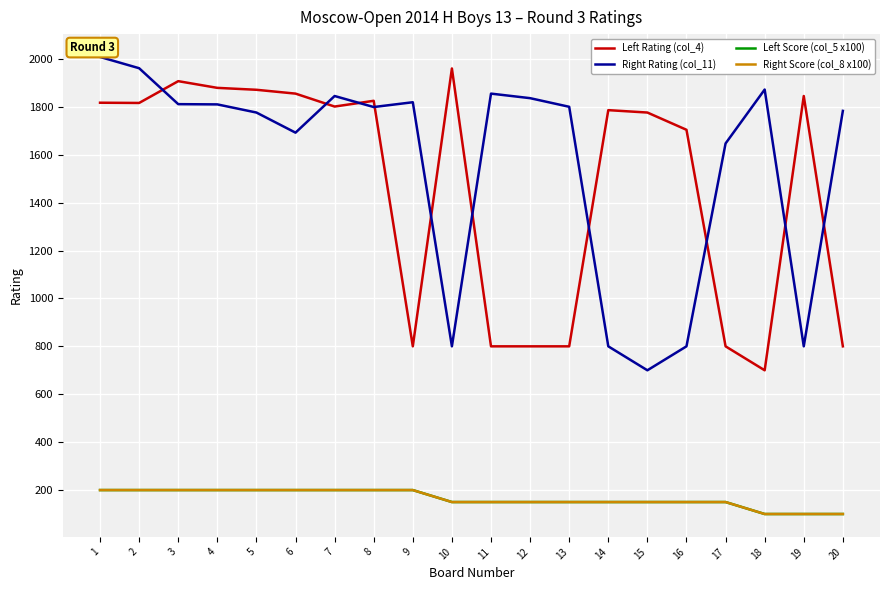

Does the chart display data point markers on the line(s)?

No